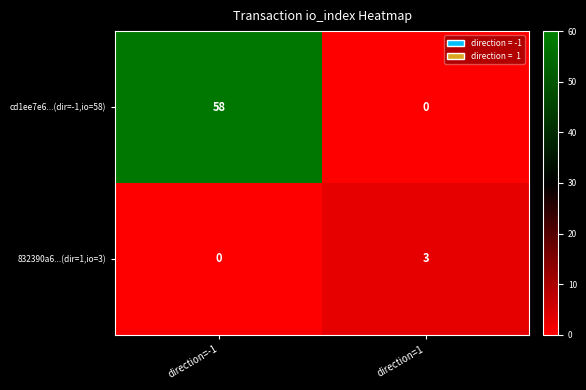

At which category is the sum across all series the highest?

direction=-1